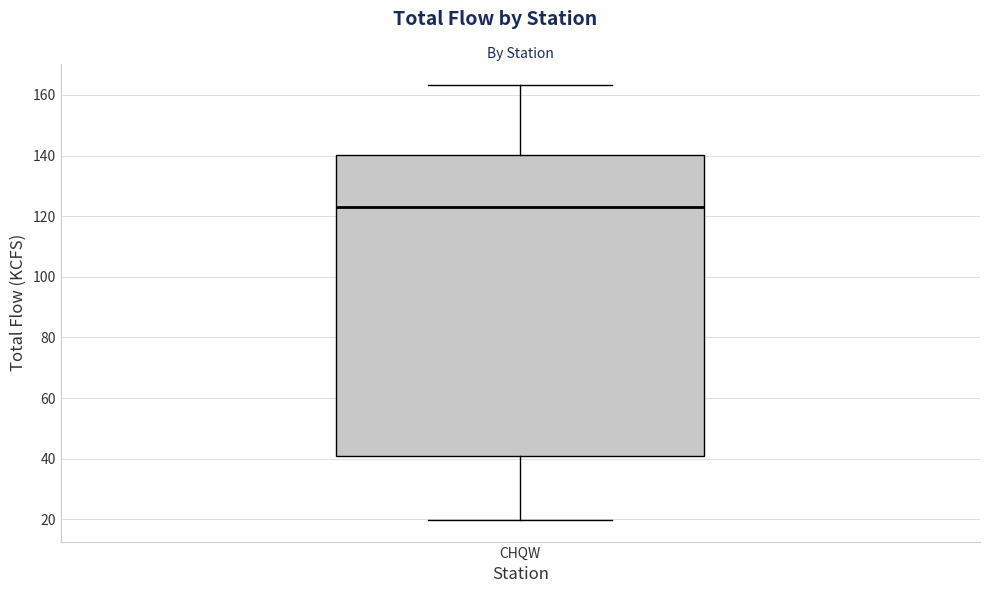

Read this box plot against the y-axis: the position of the median line, the range covered by the box, and the ends of both whiskers. The values are not printed on the chart, so give them approximately, as read against the axis.

median 122, box 42 to 140, whiskers 20 to 164